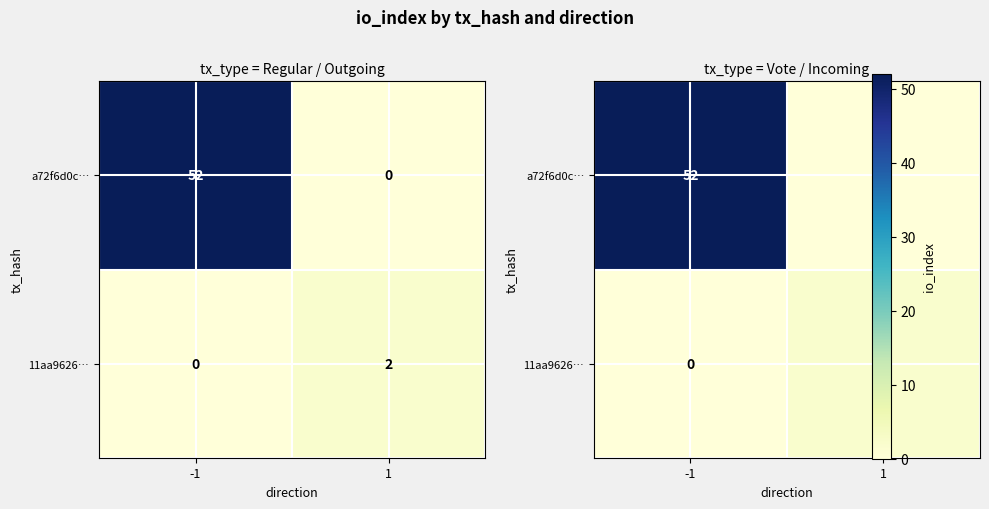

At which category is the sum across all series the highest?

-1